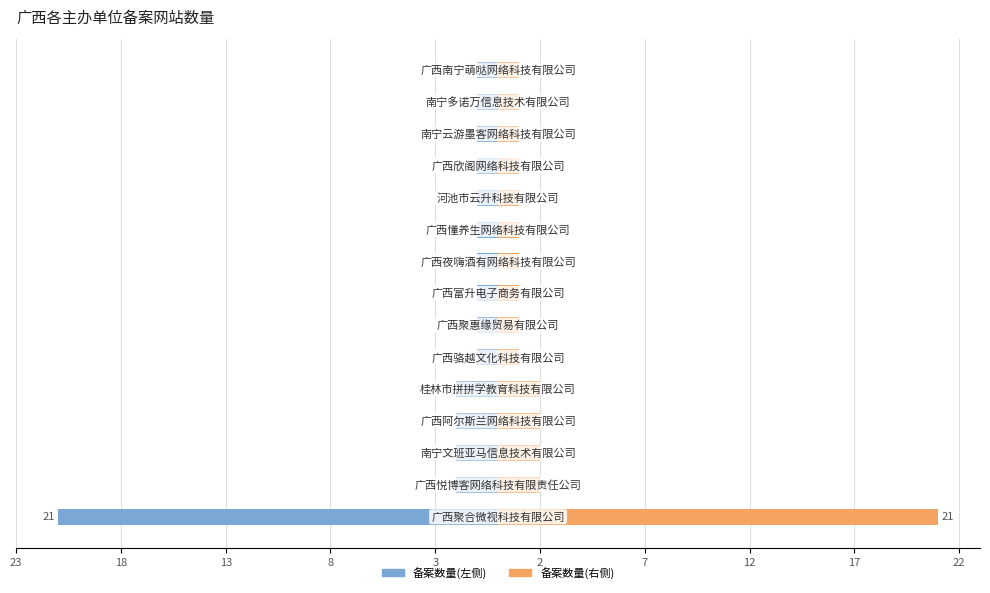

How many bars are there in each group?

2